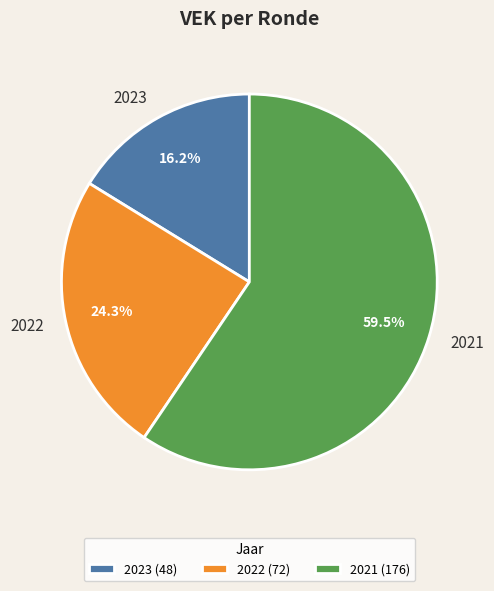

Which has a higher value, 2023 or 2021?

2021